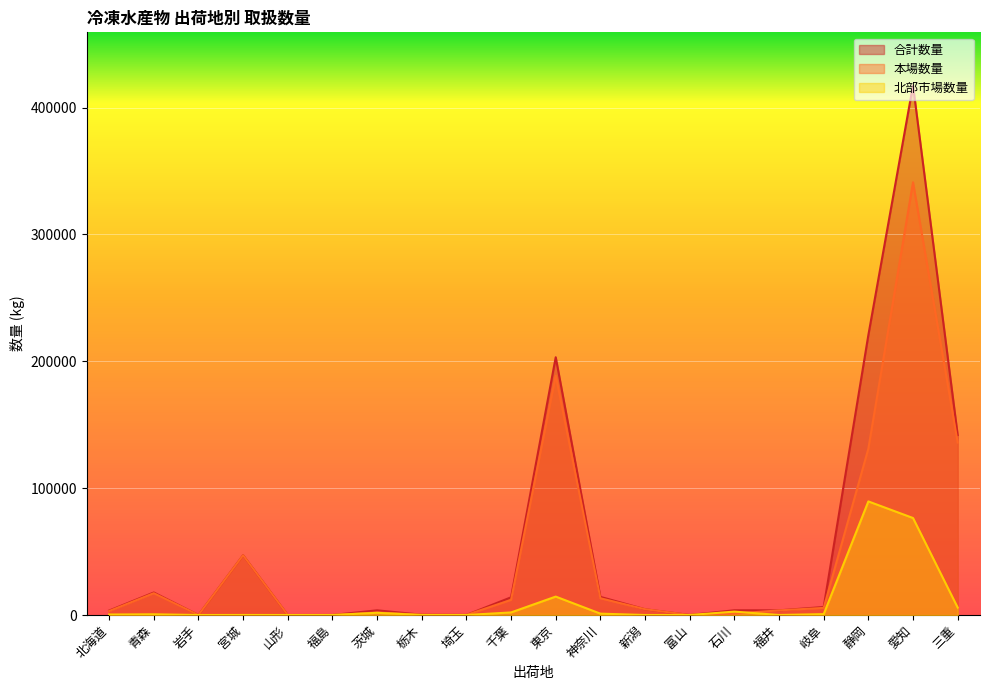

What is the sum of all 北部市場数量 values?

195674